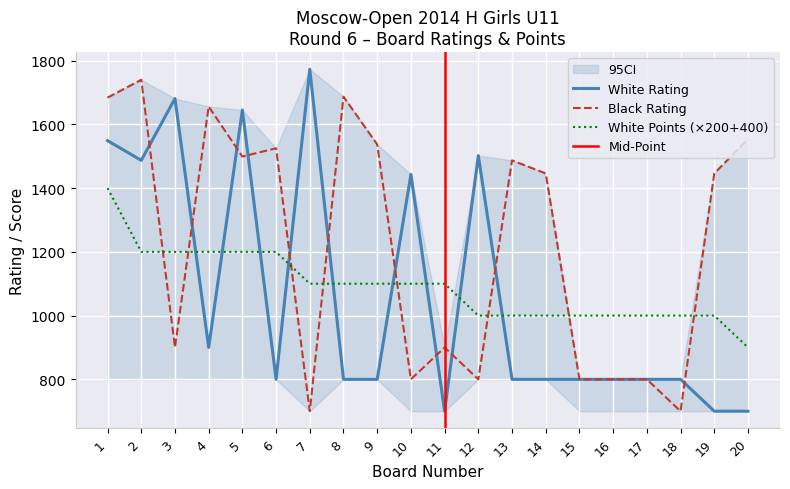

Read the Black Rating value at 8, to the nearest 10.

1690